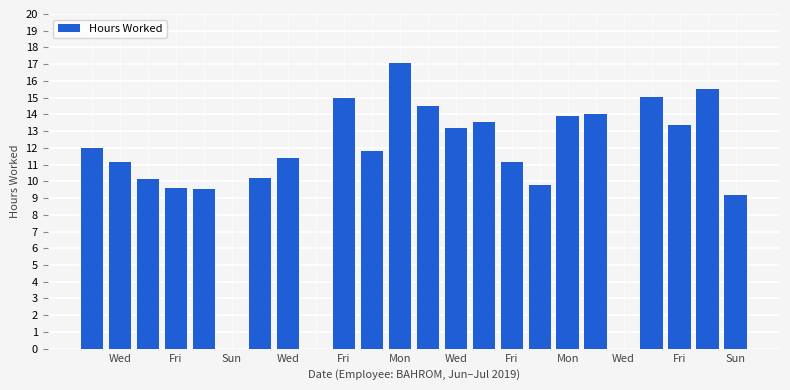

What is the greatest value displayed?

17.1